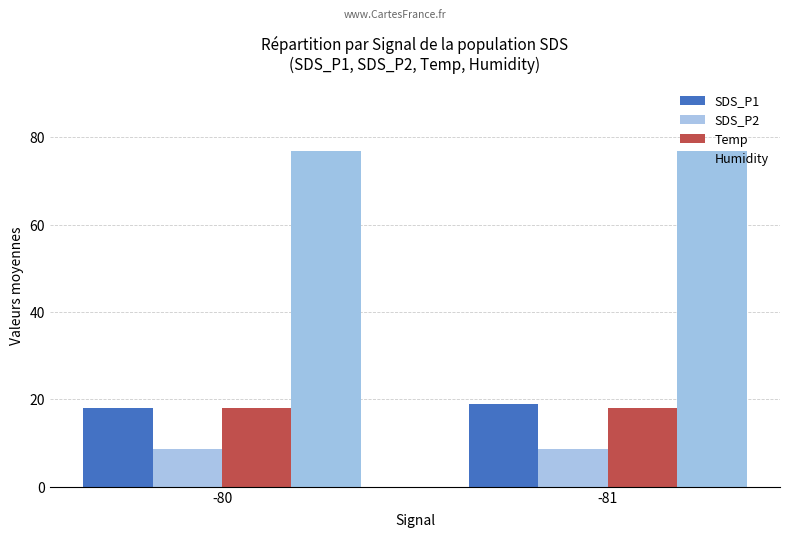

What is the difference between the highest and lowest values at -80?

68.2